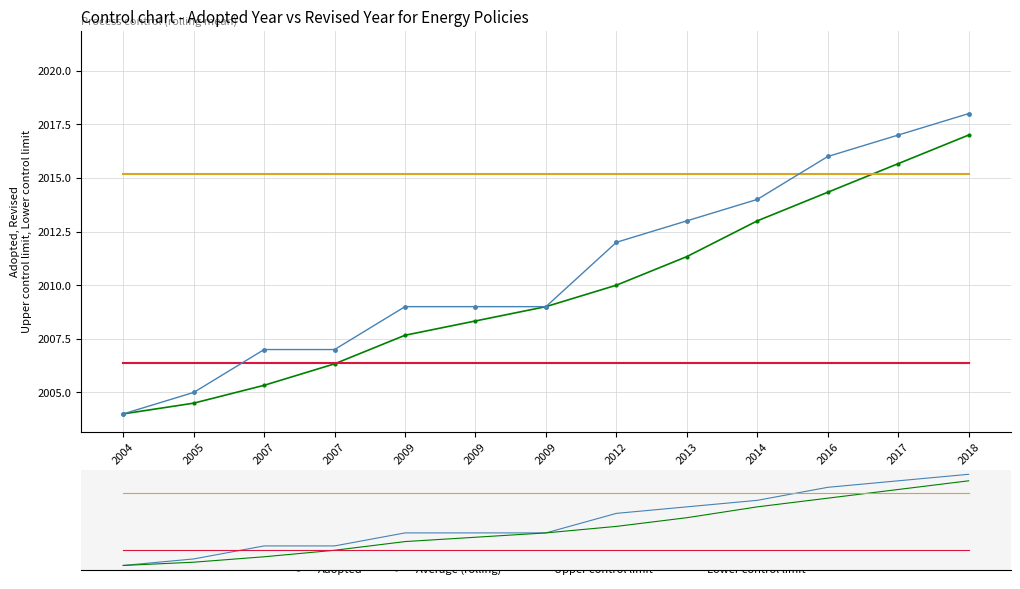

Is it true that the value at 2009 is 692?

False